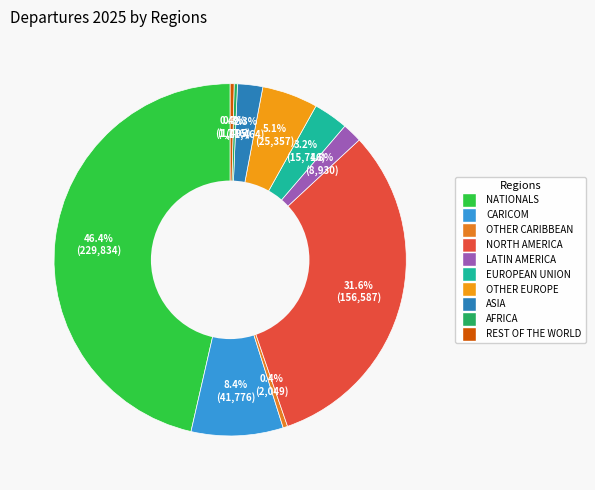

To the nearest percent, what is the difference between the LATIN AMERICA and REST OF THE WORLD slice percentages?

1%